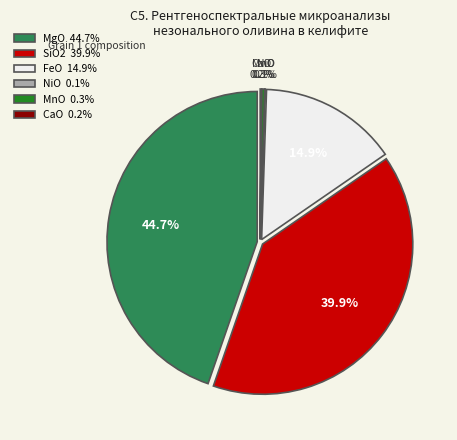

True or false: FeO accounts for 3% of the total.

False